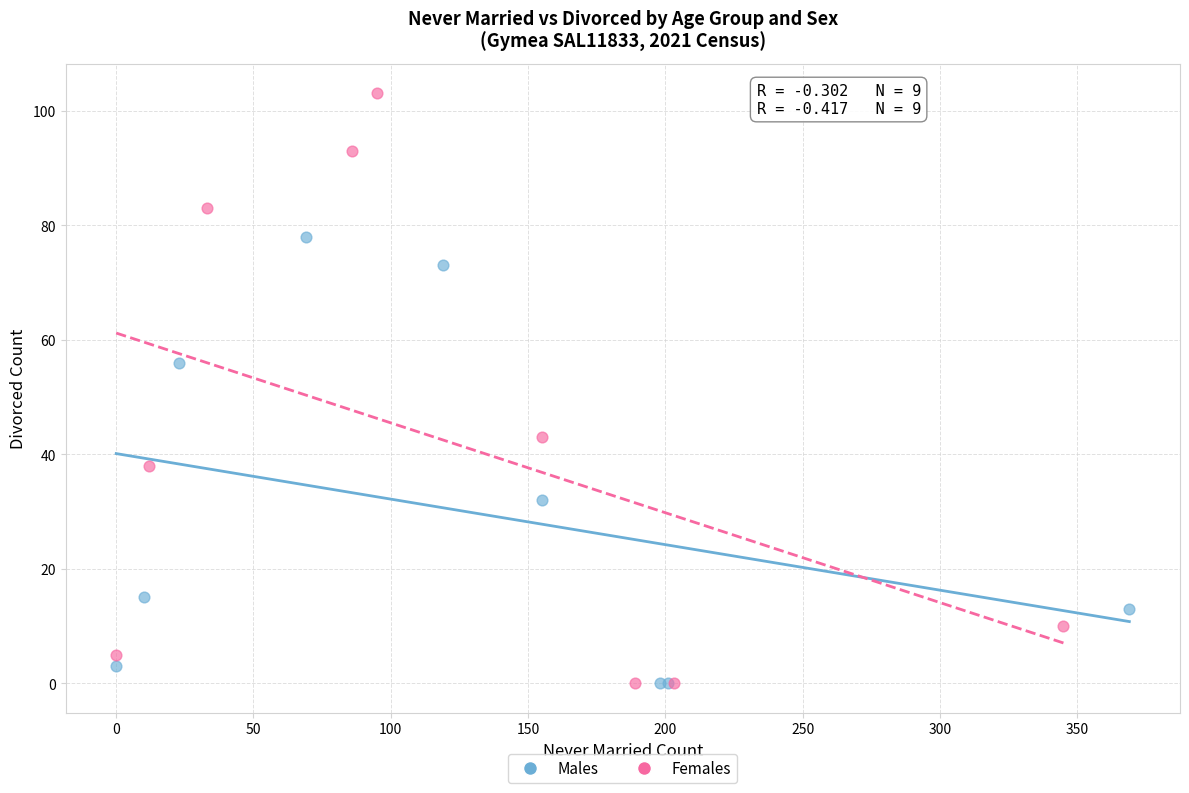

Which series has the widest spread of Y values?

Females